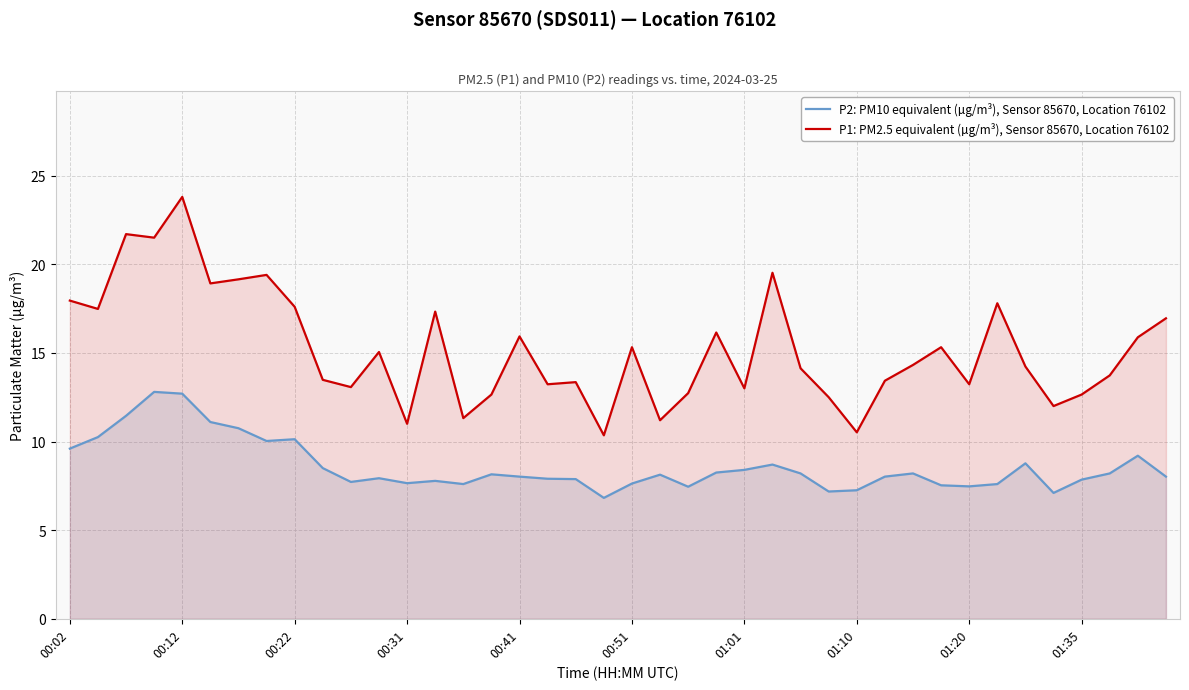

What is the difference between the second highest and minimum values in the P2: PM10 equivalent (µg/m³), Sensor 85670, Location 76102 series?

5.9